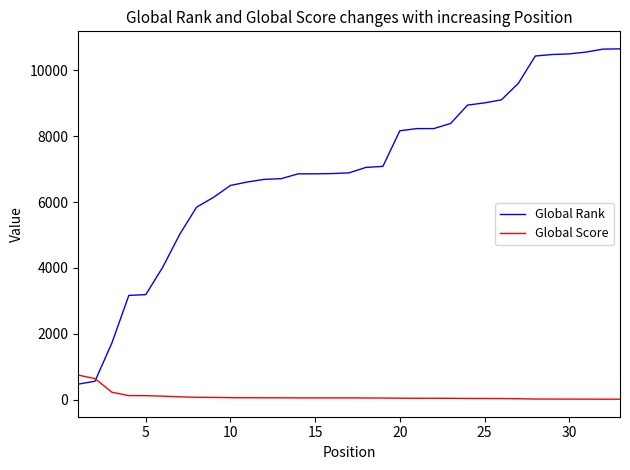

At how many categories does at least one series exceed 8692?

10